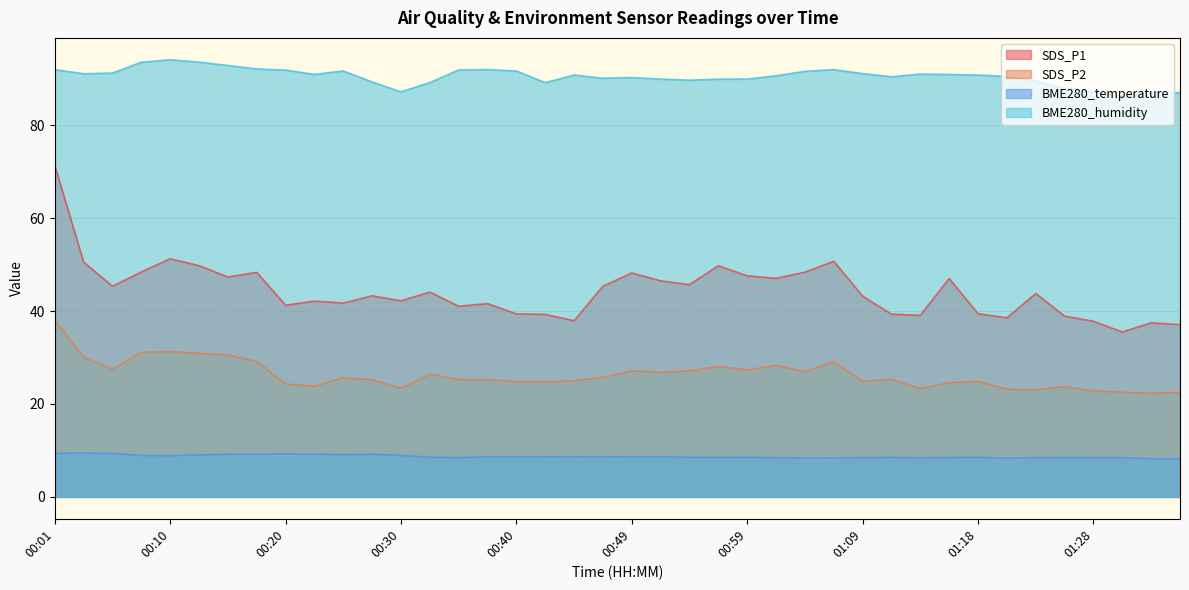

Does the chart have visible grid lines?

Yes